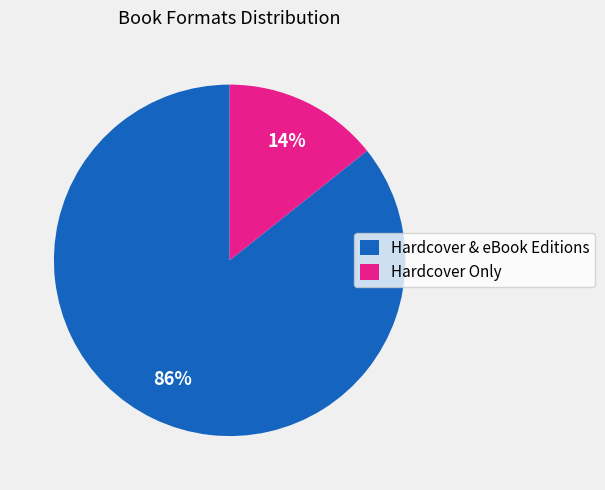

To the nearest percent, what portion does Hardcover & eBook Editions represent?

86%